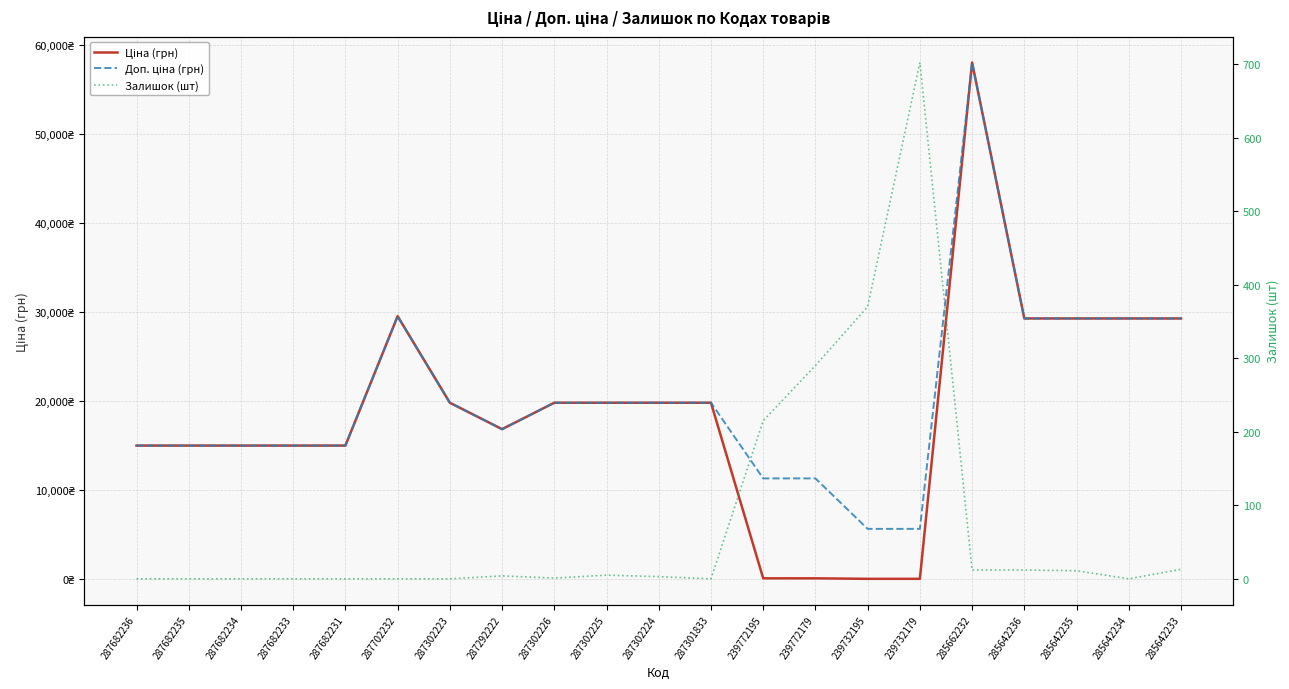

Reading right to left, extract all data points from this chart.

Ціна (грн): 285642233=29294.9	285642234=29294.9	285642235=29294.9	285642236=29294.9	285662232=58037.0	239732179=56.7	239732195=56.7	239772179=113.3	239772195=113.3	287301833=19831.1	287302224=19831.1	287302225=19831.1	287302226=19831.1	287292222=16863.2	287302223=19831.1	287702232=29548.9	287682231=15019.2	287682233=15019.2	287682234=15019.2	287682235=15019.2	287682236=15019.2
Доп. ціна (грн): 285642233=29294.9	285642234=29294.9	285642235=29294.9	285642236=29294.9	285662232=58037.0	239732179=5667.0	239732195=5667.0	239772179=11334.0	239772195=11334.0	287301833=19831.1	287302224=19831.1	287302225=19831.1	287302226=19831.1	287292222=16863.2	287302223=19831.1	287702232=29548.9	287682231=15019.2	287682233=15019.2	287682234=15019.2	287682235=15019.2	287682236=15019.2
Залишок (шт): 285642233=13.0	285642234=0.0	285642235=11.0	285642236=12.0	285662232=12.0	239732179=702.0	239732195=370.0	239772179=290.0	239772195=215.0	287301833=0.0	287302224=3.0	287302225=5.0	287302226=1.0	287292222=4.0	287302223=0.0	287702232=0.0	287682231=0.0	287682233=0.0	287682234=0.0	287682235=0.0	287682236=0.0